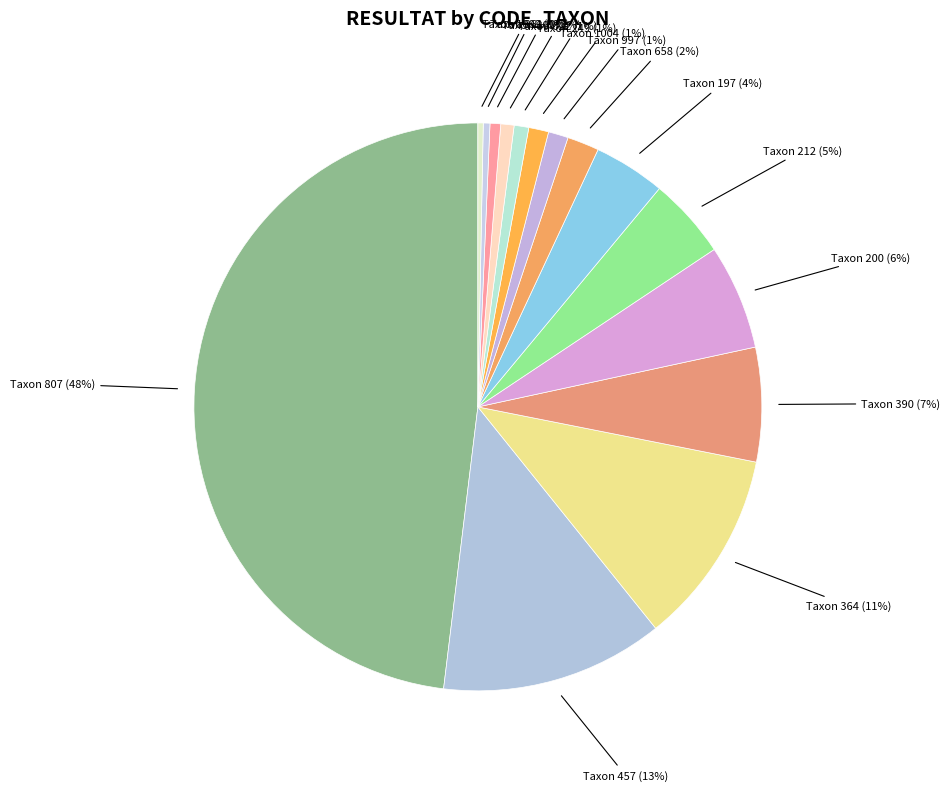

Count the number of slices in the pie.

15